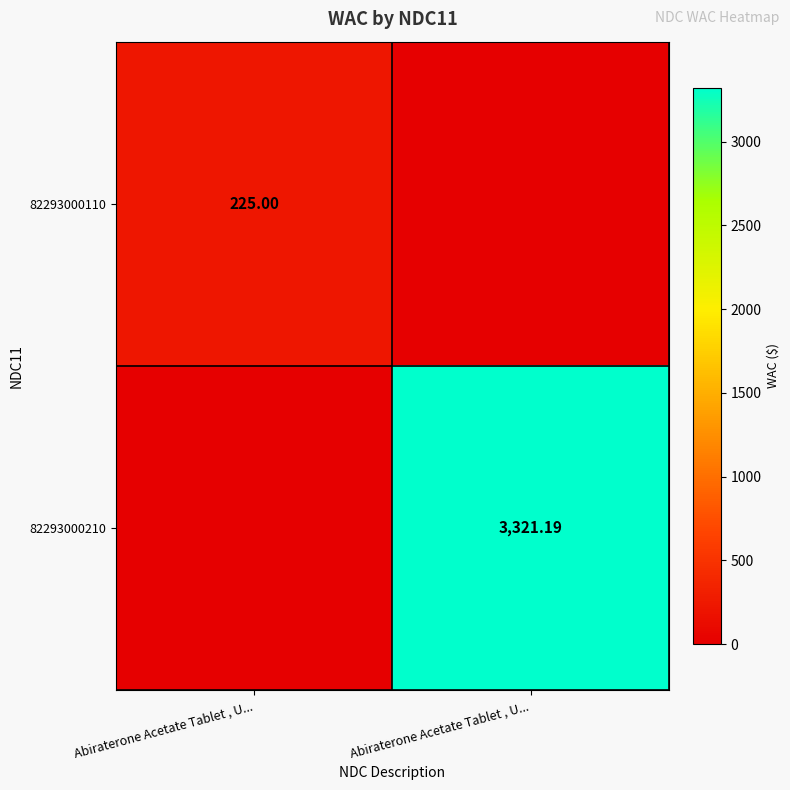

What is the total value across all series at Abiraterone Acetate Tablet , U...?

225.0